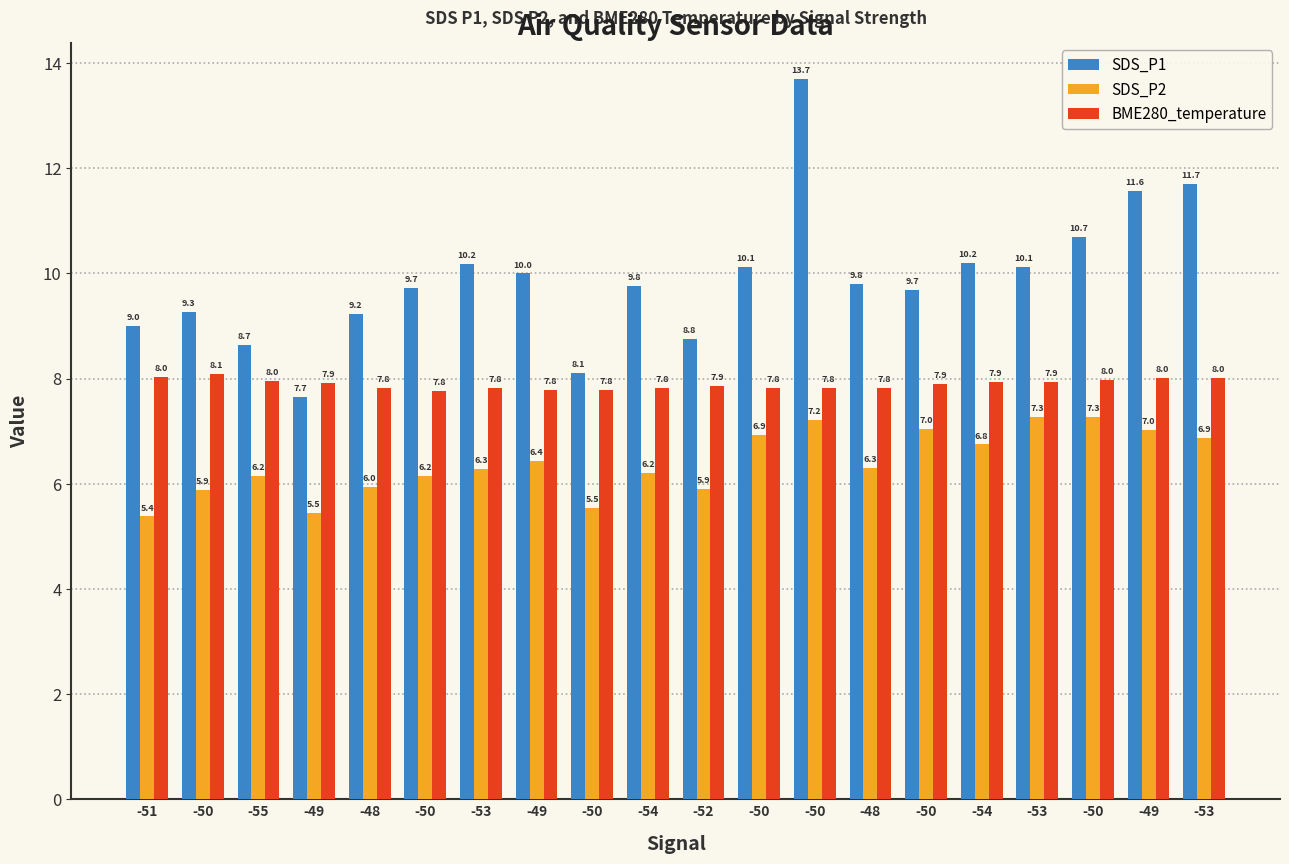

How many bars are there in each group?

3